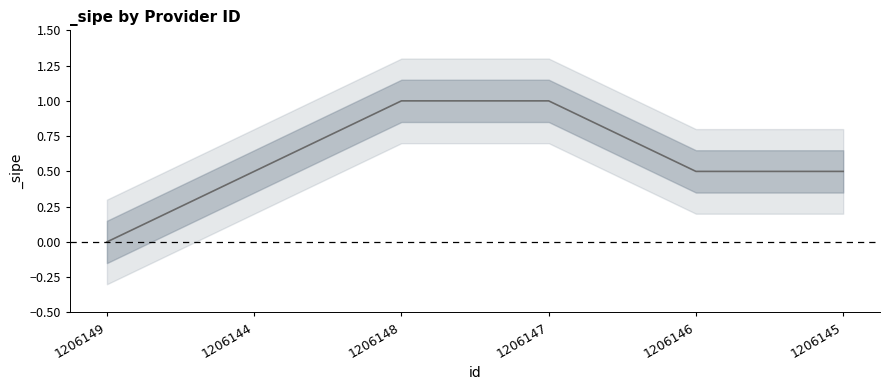

What is the label of the 6th point from the left?

1206145